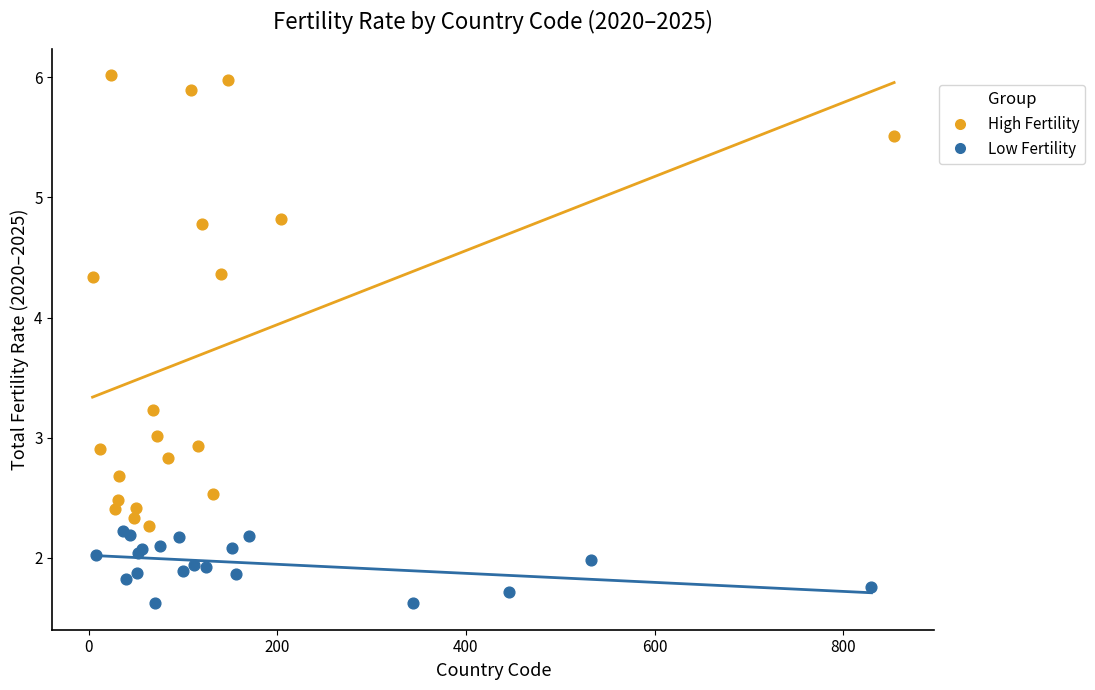

What are all the series names shown in the legend?

High Fertility, Low Fertility